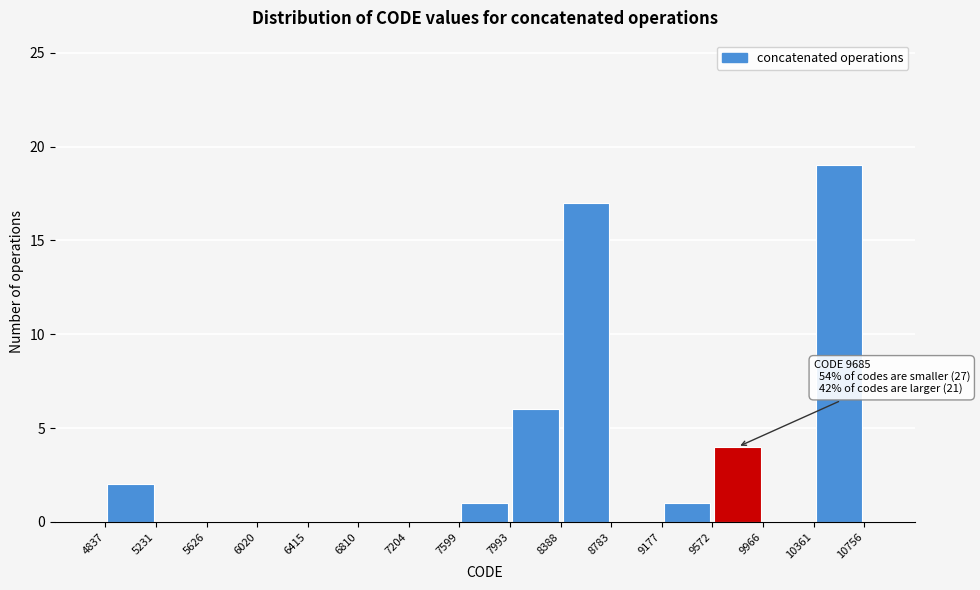

Which range on the x-axis has the tallest bar?

10361 to 10756